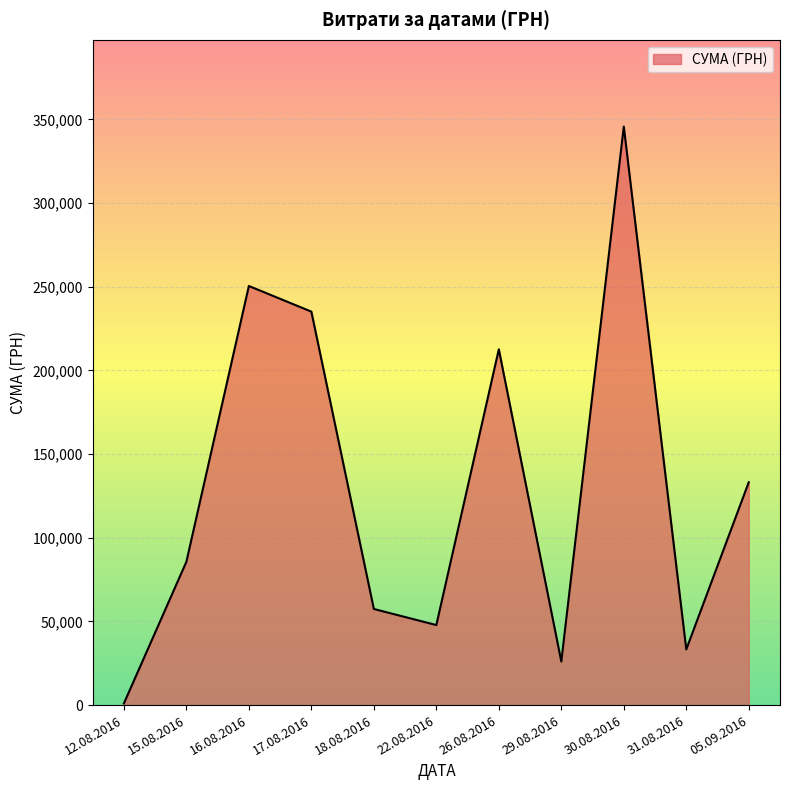

Count the number of categories in the chart.

11